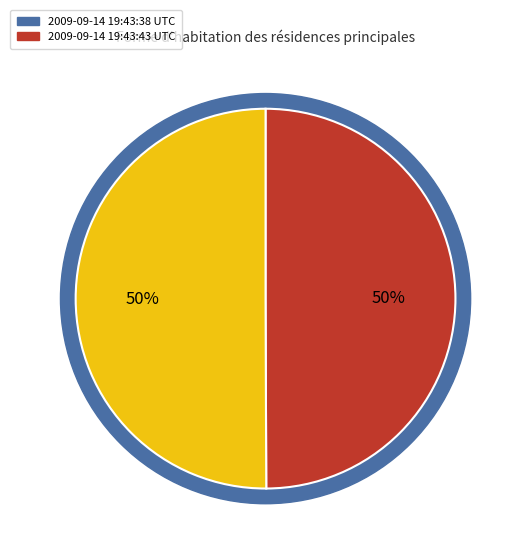

The 2009-09-14 19:43:38 UTC slice represents 44% of the pie. True or false?

False